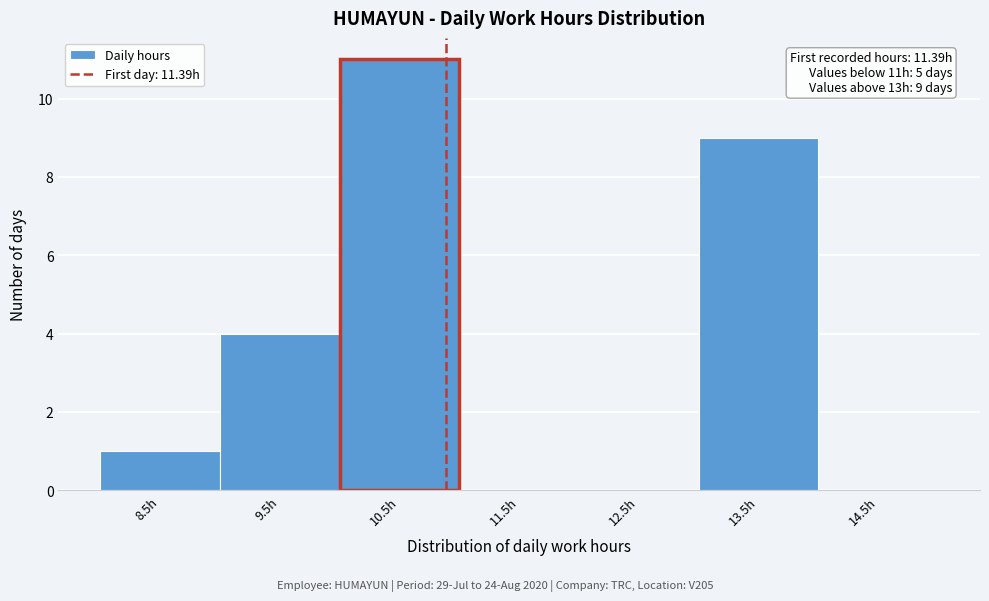

Reading left to right, list all the values displayed in this chart.

8.5h=1	9.5h=4	10.5h=11	11.5h=0	12.5h=0	13.5h=9	14.5h=0